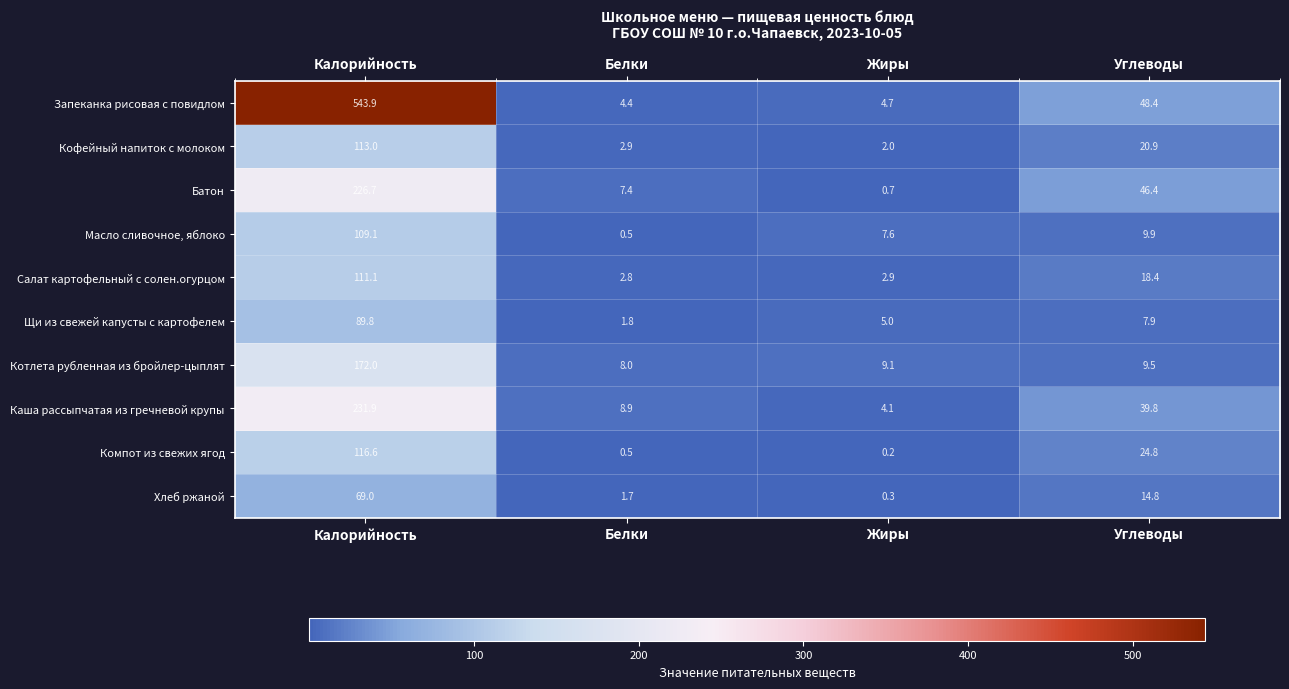

The value of Хлеб ржаной at Углеводы is 14.8. True or false?

True